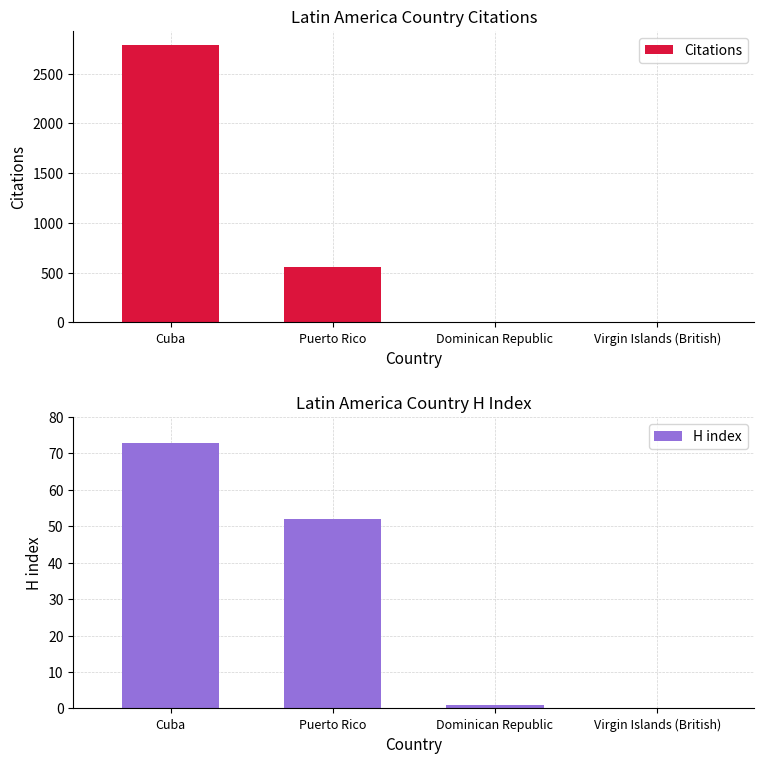

What is the average value of the H index series?

32